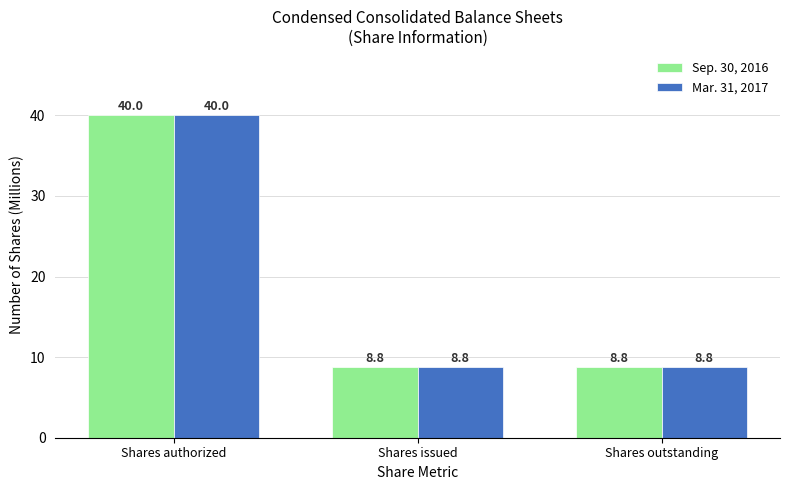

The value of Mar. 31, 2017 at Shares authorized is 40.0. True or false?

True